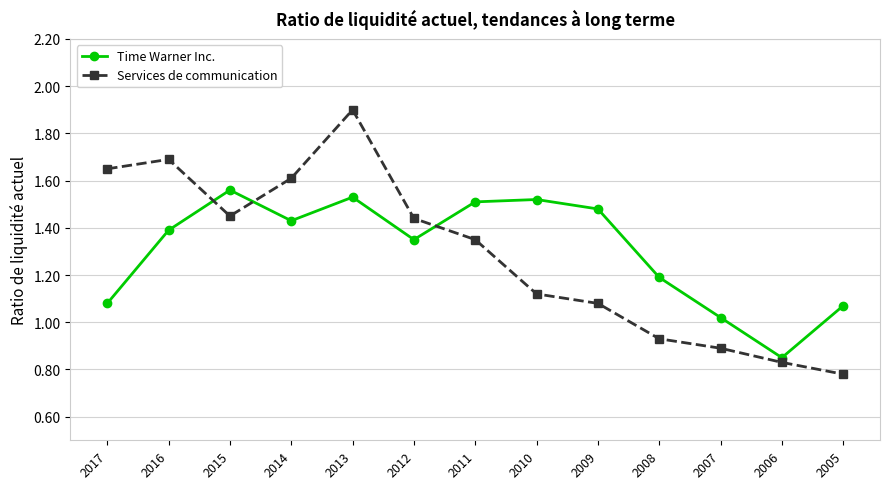

Rank the series at 2013 from highest to lowest value.

Services de communication, Time Warner Inc.